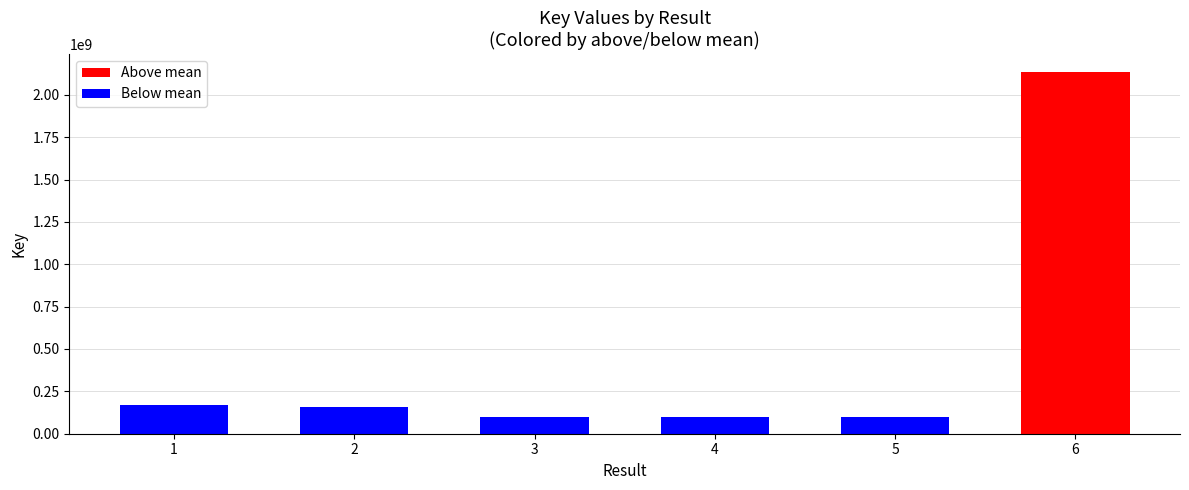

Is it true that the value at 4 is 27642394?

False